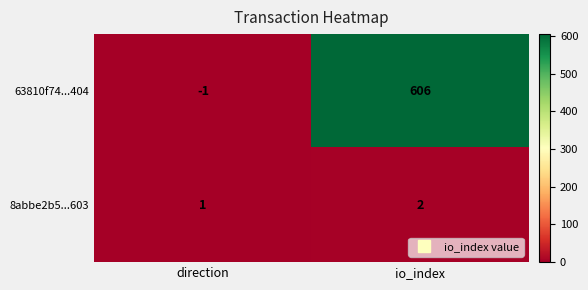

What is the sum of the 63810f74...404 values at direction and io_index?

605